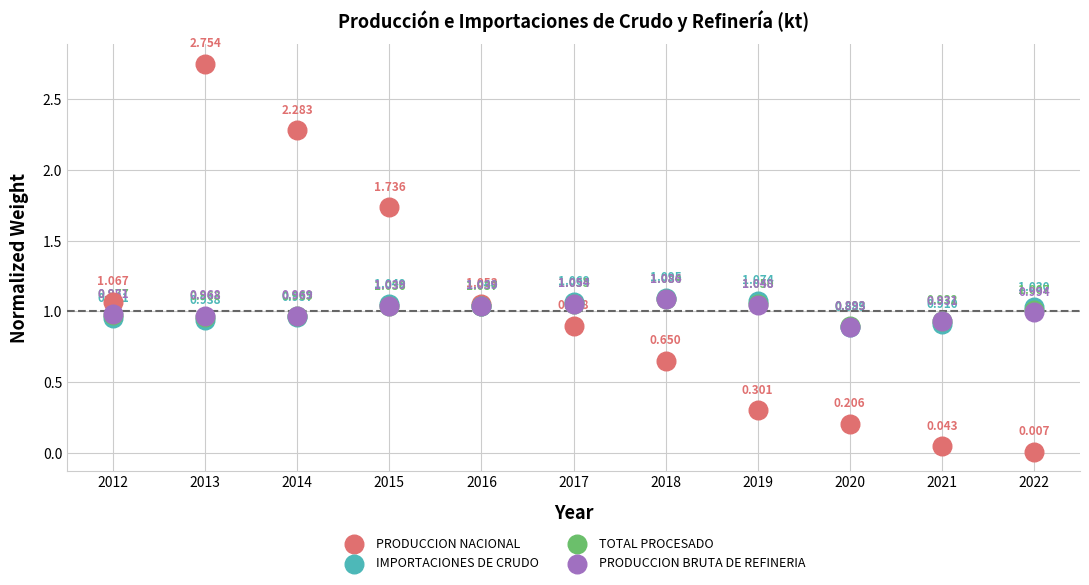

Which series has the largest Y range (max minus min)?

PRODUCCION NACIONAL